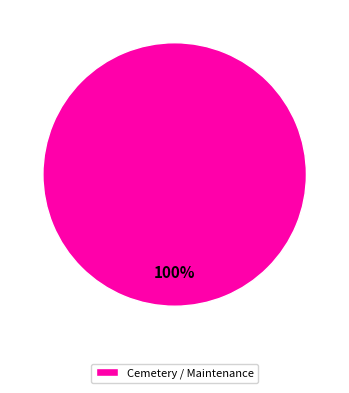

The Cemetery / Maintenance slice represents 100% of the pie. True or false?

True